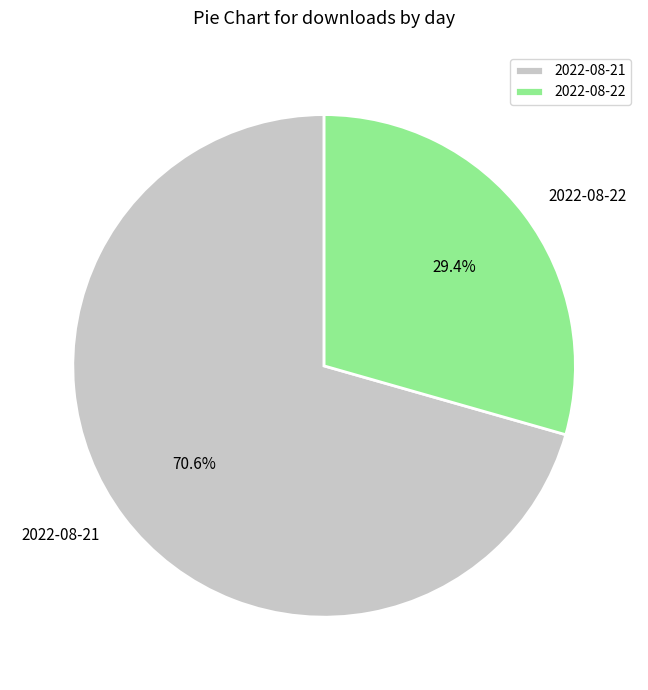

To the nearest percent, what percentage of the pie is 2022-08-22?

29%